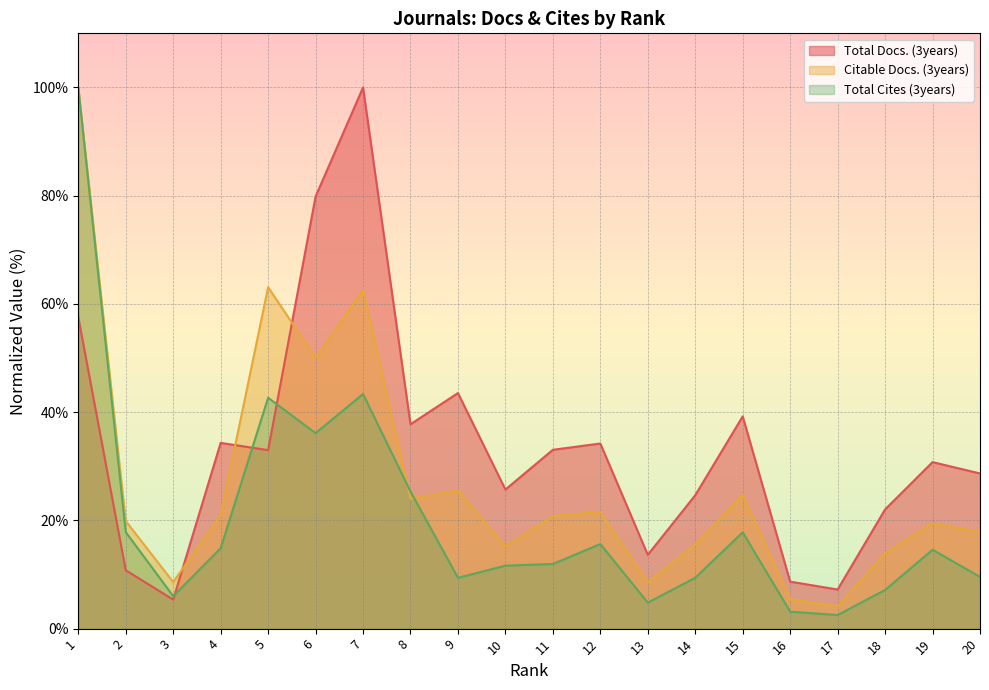

List the labels in order of Total Cites (3years) value, smallest first.

17, 16, 13, 3, 18, 9, 14, 20, 10, 11, 19, 4, 12, 15, 2, 8, 6, 5, 7, 1